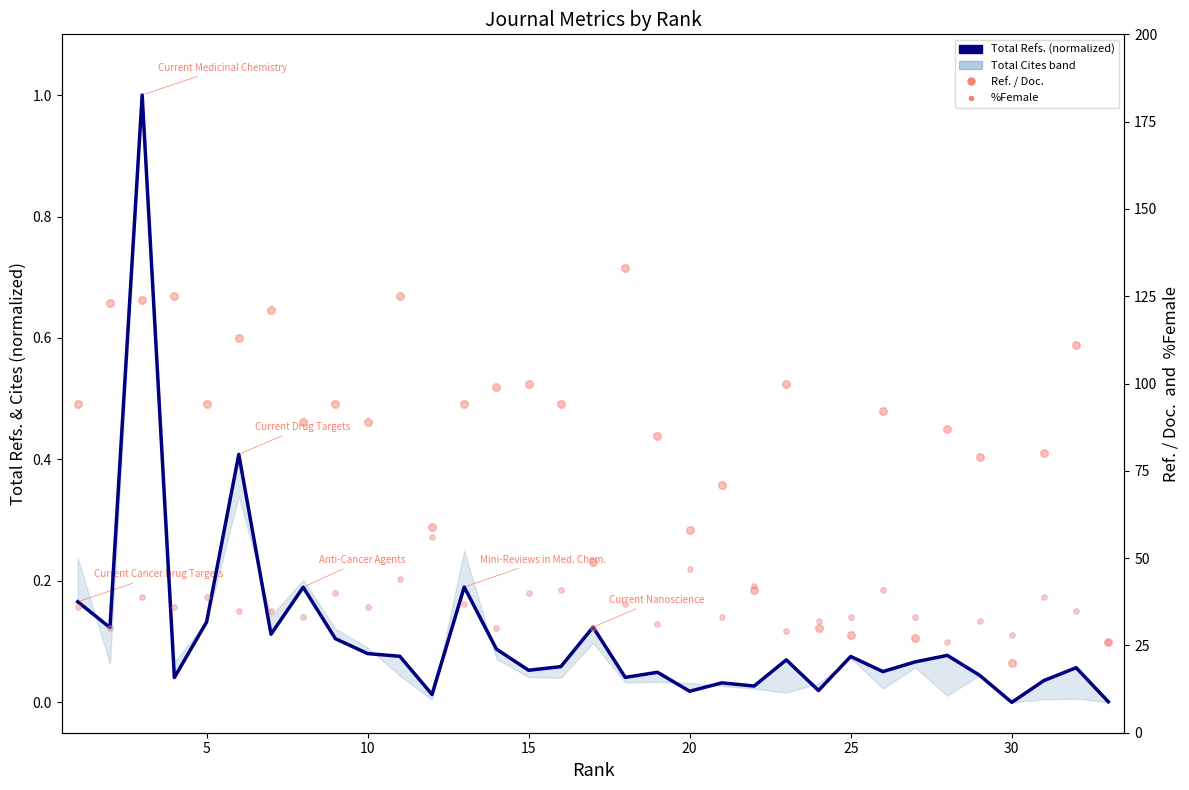

Which series contains the lowest Y value?

Total Refs. (normalized)